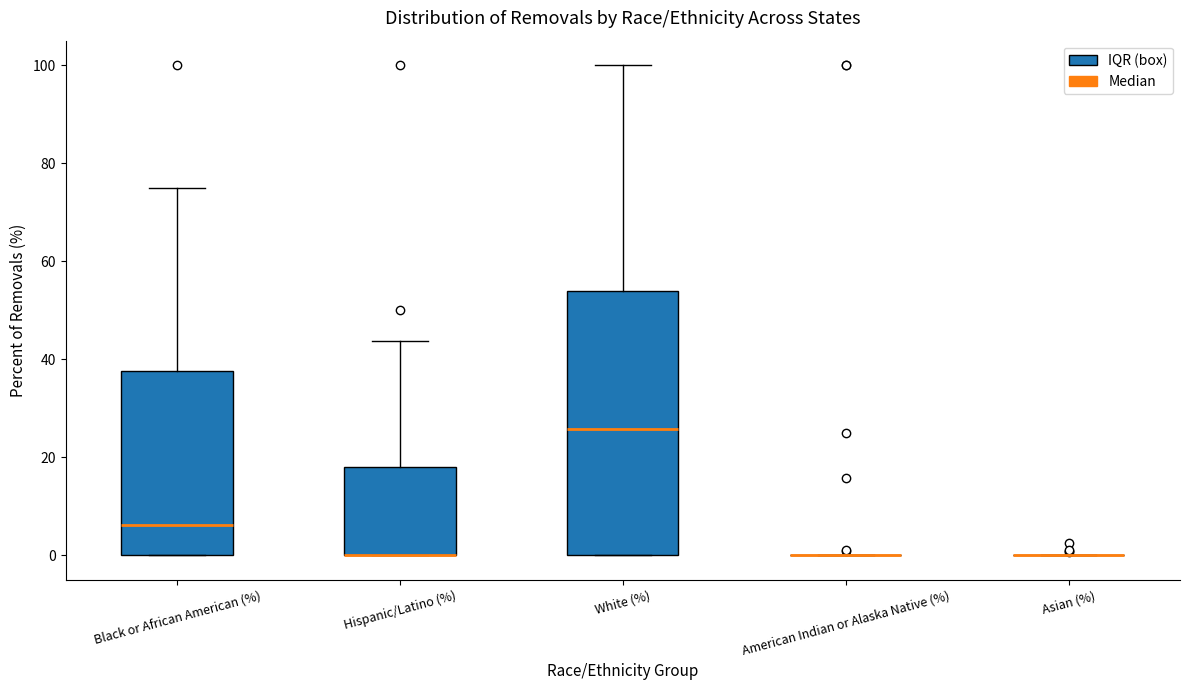

Reading left to right, transcribe this box plot: for each box, give where its median line is, the range the box spans, and where its two whiskers end, as read against the y-axis. The values are not printed on the chart, so give them approximately, as read against the axis.

Black or African American (%): median 6, box 0 to 38, whiskers 0 to 76
Hispanic/Latino (%): median 0 (drawn on the box's lower edge), box 0 to 18, whiskers 0 to 44
White (%): median 26, box 0 to 54, whiskers 0 to 100
American Indian or Alaska Native (%): box collapsed to a line at 0, whiskers 0 to 0
Asian (%): box collapsed to a line at 0, whiskers 0 to 0